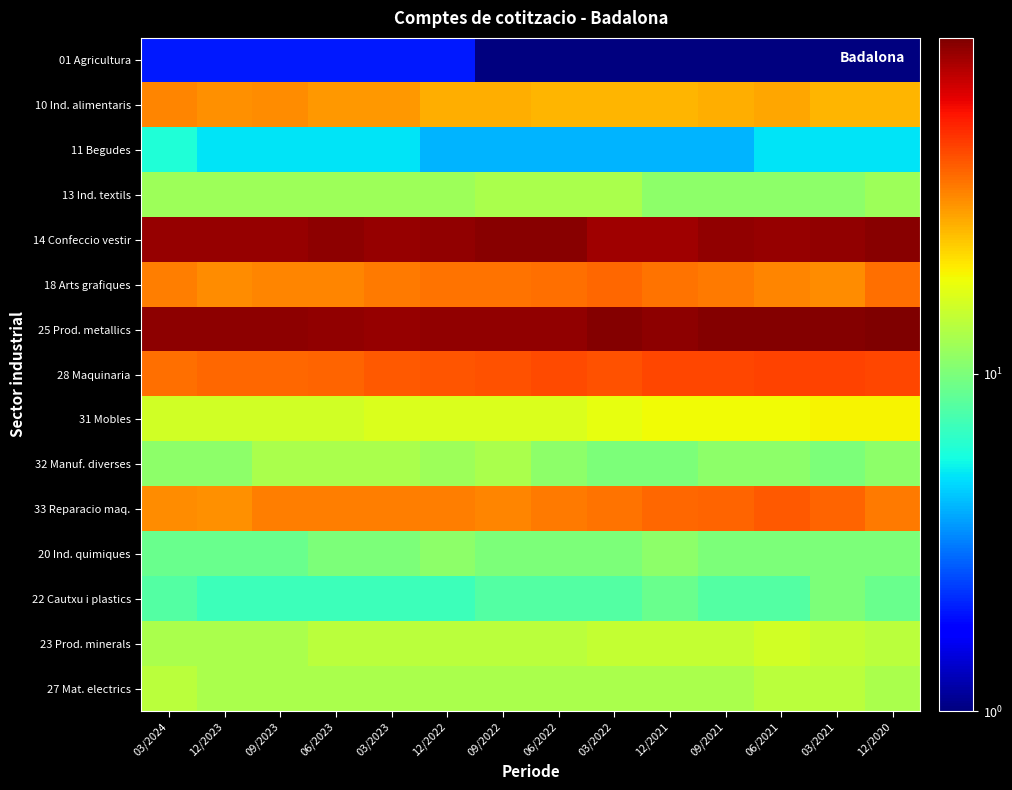

At which category does the chart reach its peak across all series?

12/2020